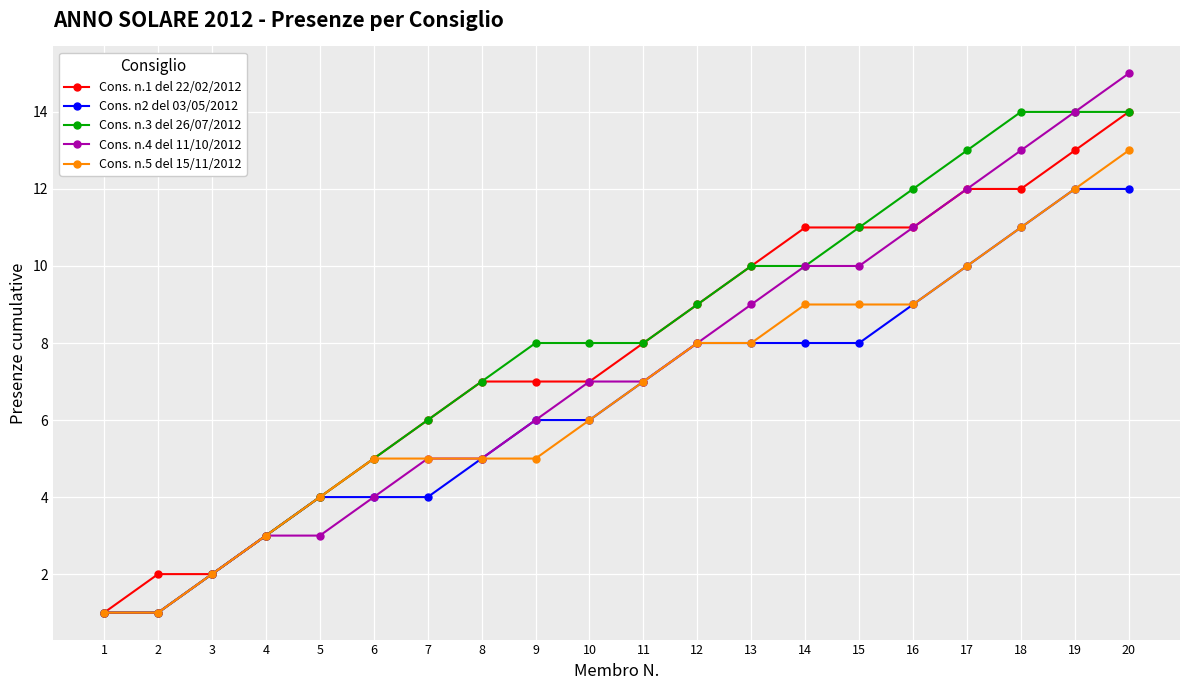

Which series has the largest range (max minus min)?

Cons. n.4 del 11/10/2012